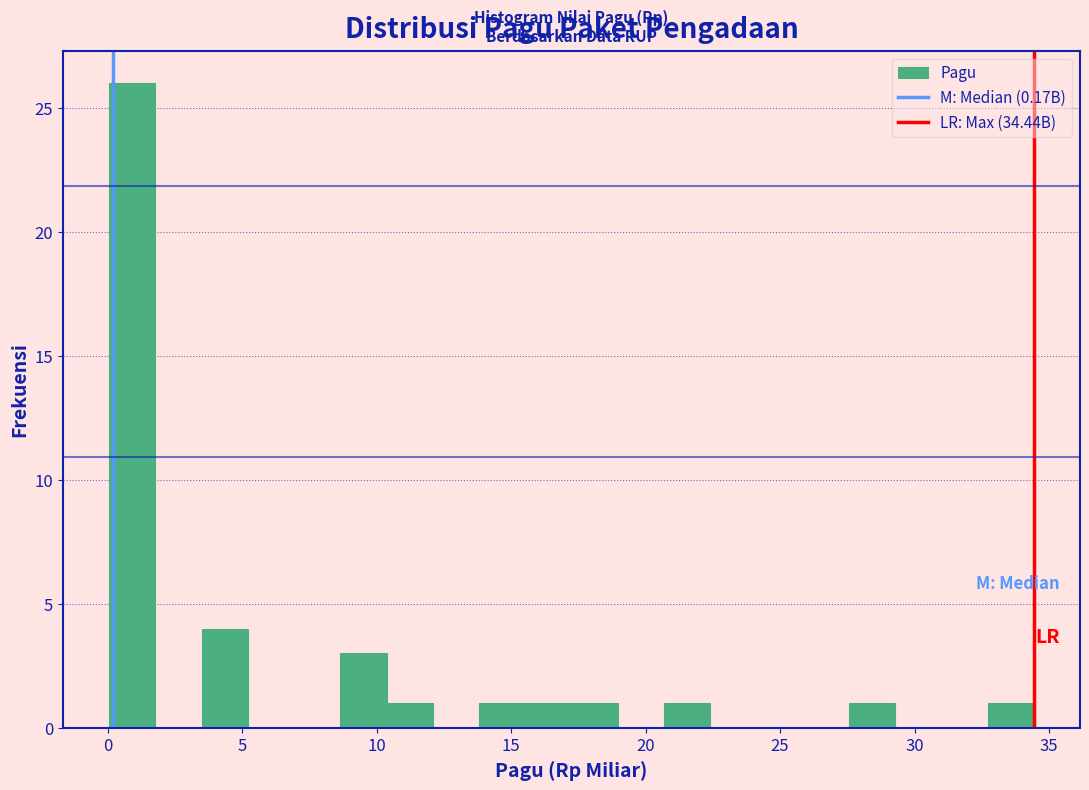

Read against the x-axis, roughly where is the centre of the tallest bar?

1.0